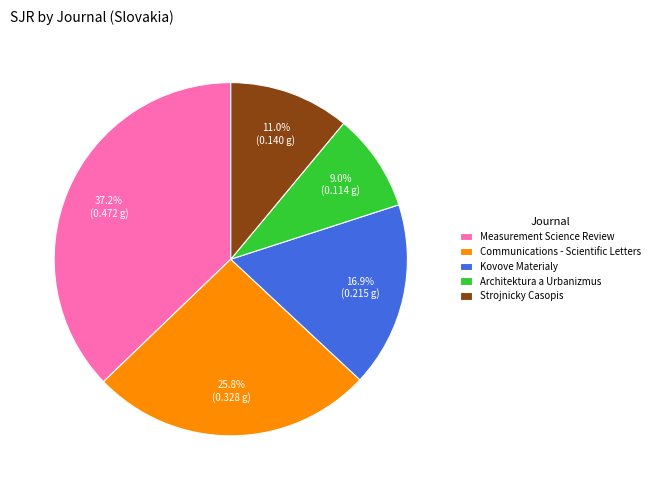

To the nearest percent, what percentage of the pie is Kovove Materialy?

17%